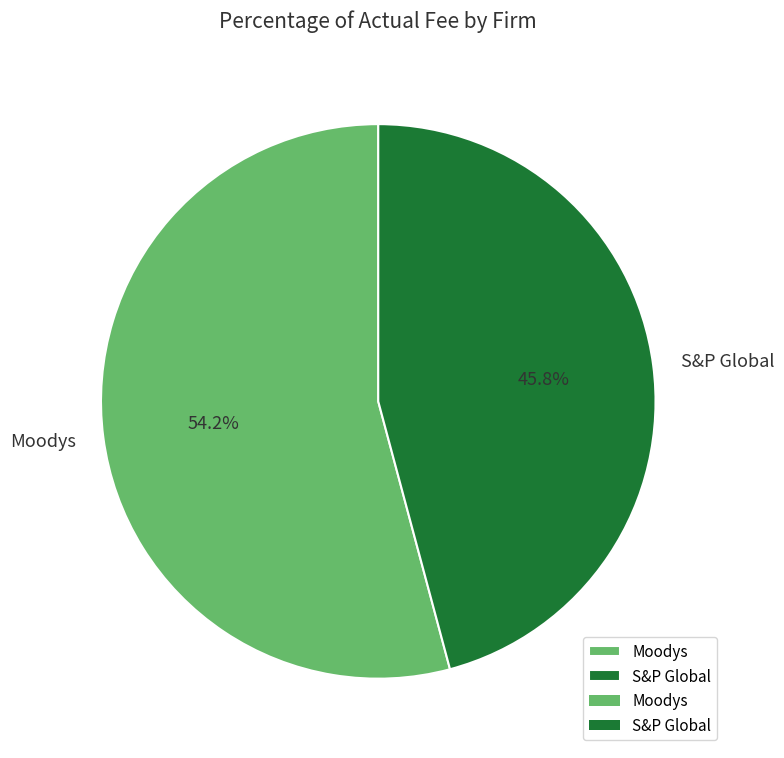

Is there a majority slice in this chart?

Yes